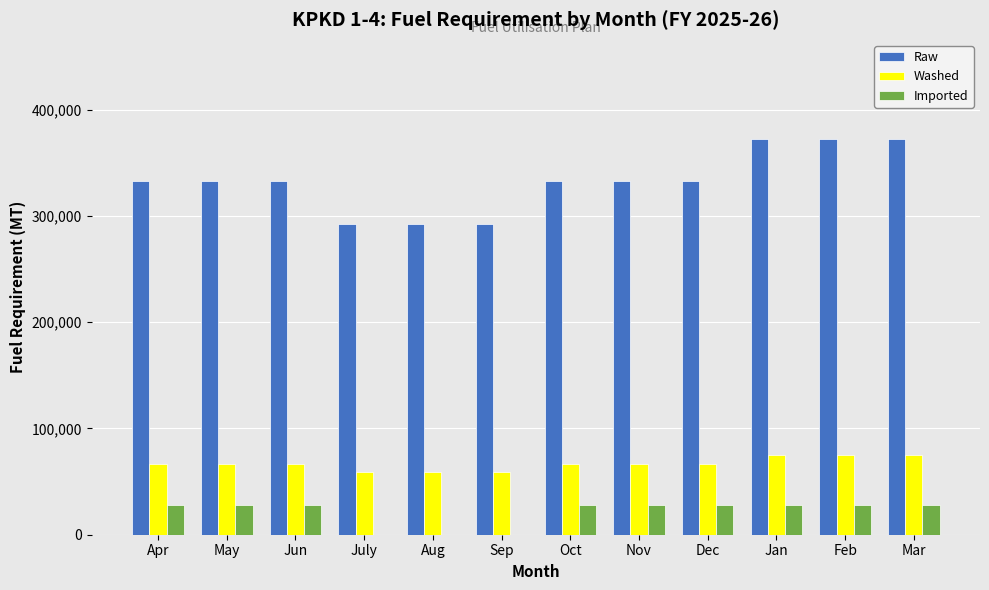

What is the sum of the Imported values at Mar and Jan?

55555.6